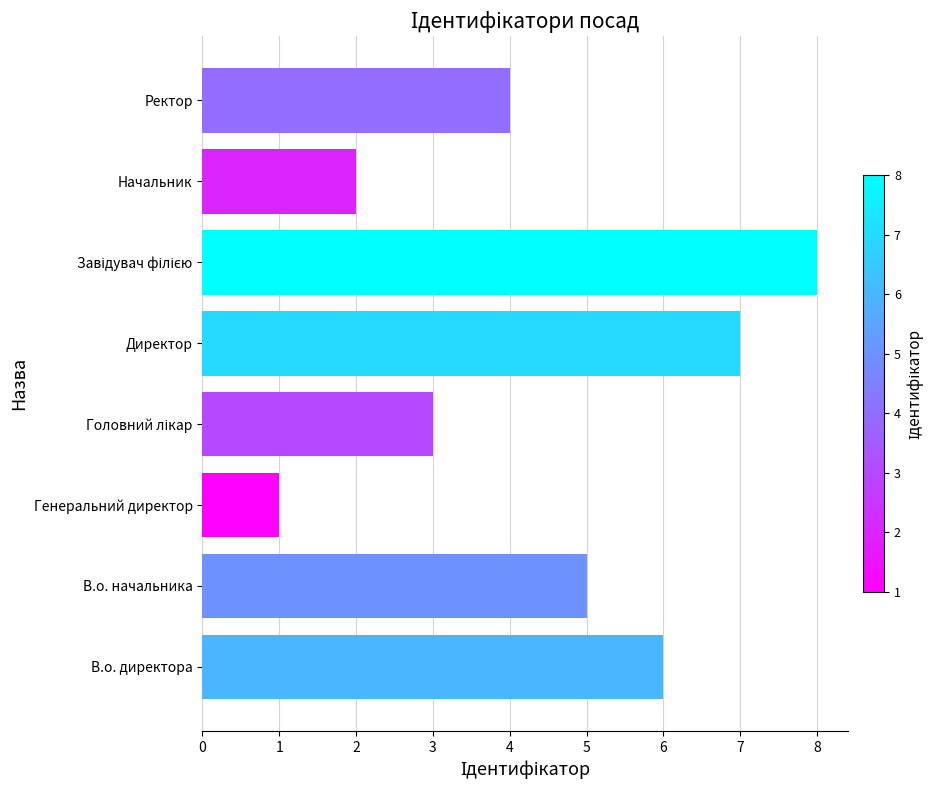

What is the greatest value displayed?

8